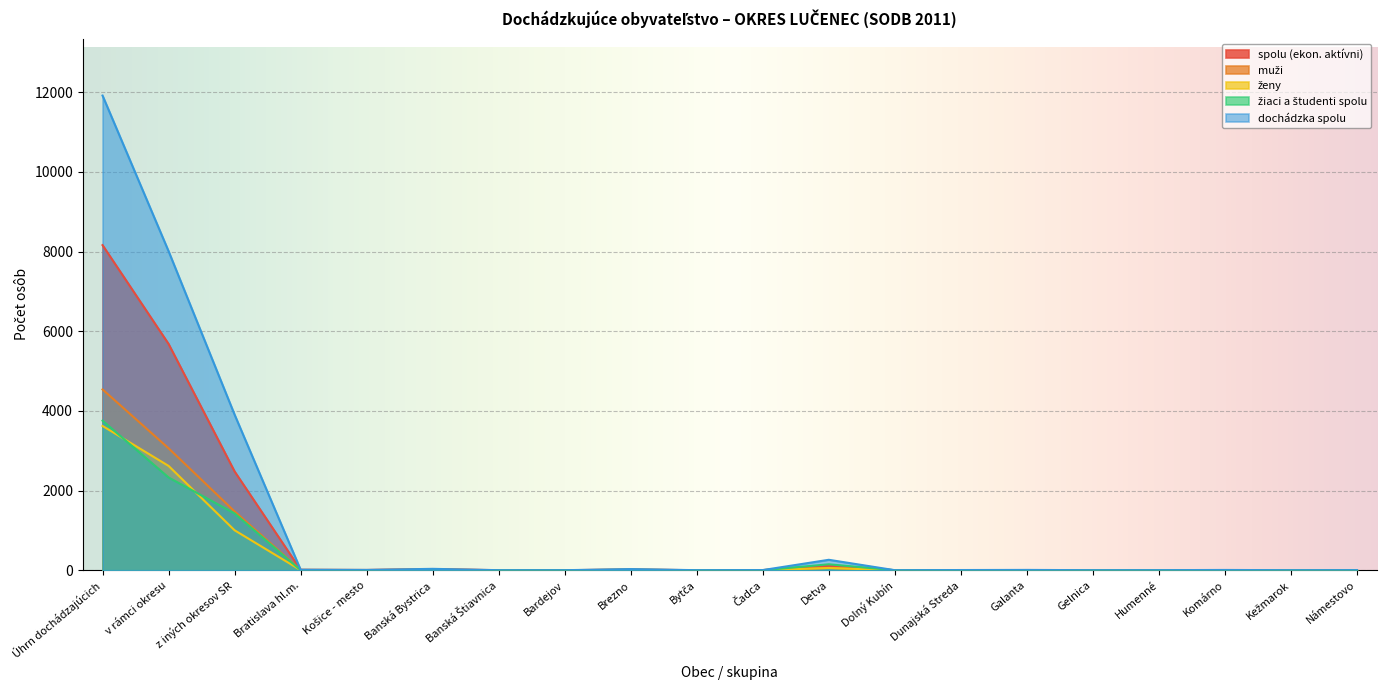

Reading left to right, extract all data points from this chart.

spolu (ekon. aktívni): Úhrn dochádzajúcich=8161	v rámci okresu=5681	z iných okresov SR=2480	Bratislava hl.m.=11	Košice - mesto=7	Banská Bystrica=29	Banská Štiavnica=1	Bardejov=1	Brezno=18	Bytča=1	Čadca=4	Detva=113	Dolný Kubín=1	Dunajská Streda=1	Galanta=5	Gelnica=1	Humenné=1	Komárno=2	Kežmarok=1	Námestovo=3
muži: Úhrn dochádzajúcich=4539	v rámci okresu=3062	z iných okresov SR=1477	Bratislava hl.m.=8	Košice - mesto=4	Banská Bystrica=19	Banská Štiavnica=0	Bardejov=1	Brezno=14	Bytča=1	Čadca=4	Detva=57	Dolný Kubín=1	Dunajská Streda=0	Galanta=2	Gelnica=1	Humenné=0	Komárno=1	Kežmarok=1	Námestovo=3
ženy: Úhrn dochádzajúcich=3622	v rámci okresu=2619	z iných okresov SR=1003	Bratislava hl.m.=3	Košice - mesto=3	Banská Bystrica=10	Banská Štiavnica=1	Bardejov=0	Brezno=4	Bytča=0	Čadca=0	Detva=56	Dolný Kubín=0	Dunajská Streda=1	Galanta=1	Gelnica=1	Humenné=0	Komárno=2	Kežmarok=0	Námestovo=0
žiaci a študenti spolu: Úhrn dochádzajúcich=3755	v rámci okresu=2329	z iných okresov SR=1426	Bratislava hl.m.=2	Košice - mesto=1	Banská Bystrica=6	Banská Štiavnica=0	Bardejov=0	Brezno=11	Bytča=0	Čadca=0	Detva=149	Dolný Kubín=0	Dunajská Streda=4	Galanta=3	Gelnica=0	Humenné=1	Komárno=4	Kežmarok=0	Námestovo=0
dochádzka spolu: Úhrn dochádzajúcich=11916	v rámci okresu=8010	z iných okresov SR=3906	Bratislava hl.m.=13	Košice - mesto=8	Banská Bystrica=35	Banská Štiavnica=1	Bardejov=1	Brezno=29	Bytča=1	Čadca=4	Detva=262	Dolný Kubín=1	Dunajská Streda=5	Galanta=8	Gelnica=1	Humenné=2	Komárno=7	Kežmarok=1	Námestovo=3